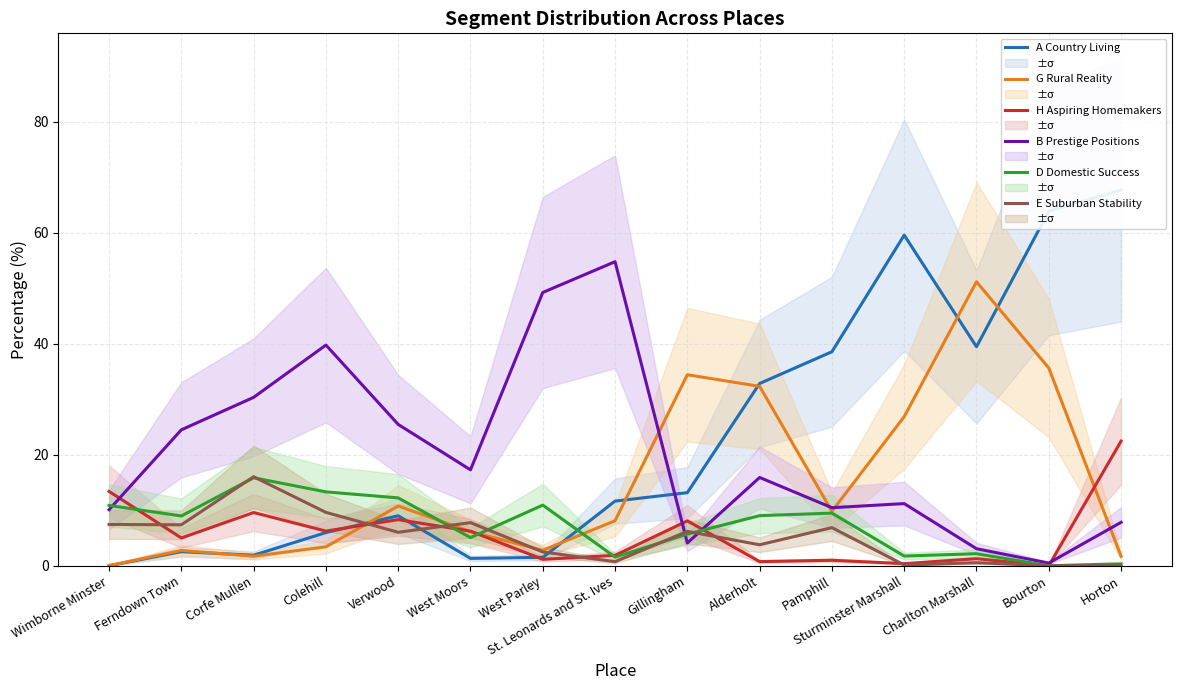

What are all the series names shown in the legend?

A Country Living, G Rural Reality, H Aspiring Homemakers, B Prestige Positions, D Domestic Success, E Suburban Stability